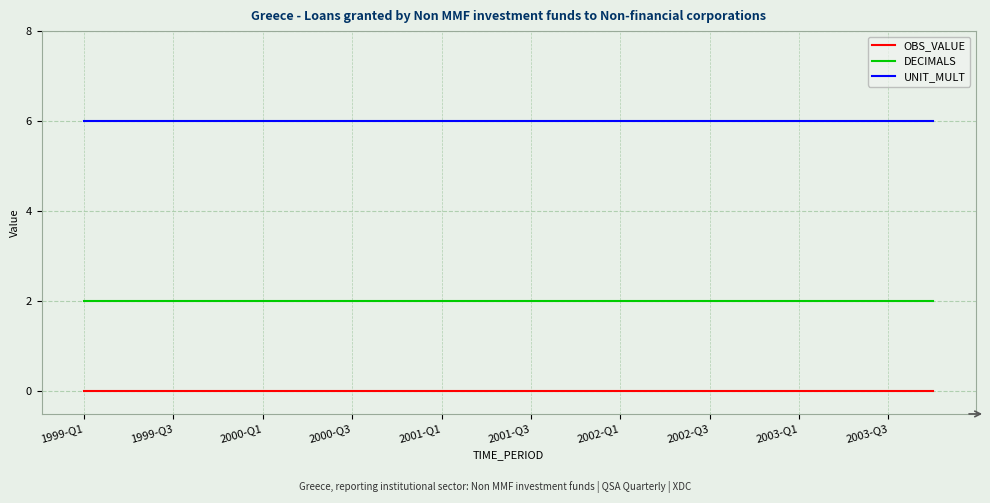

Reading left to right, transcribe all the data shown in this chart.

OBS_VALUE: 0	0	0	0	0	0	0	0	0	0	0	0	0	0	0	0	0	0	0	0
DECIMALS: 2	2	2	2	2	2	2	2	2	2	2	2	2	2	2	2	2	2	2	2
UNIT_MULT: 6	6	6	6	6	6	6	6	6	6	6	6	6	6	6	6	6	6	6	6